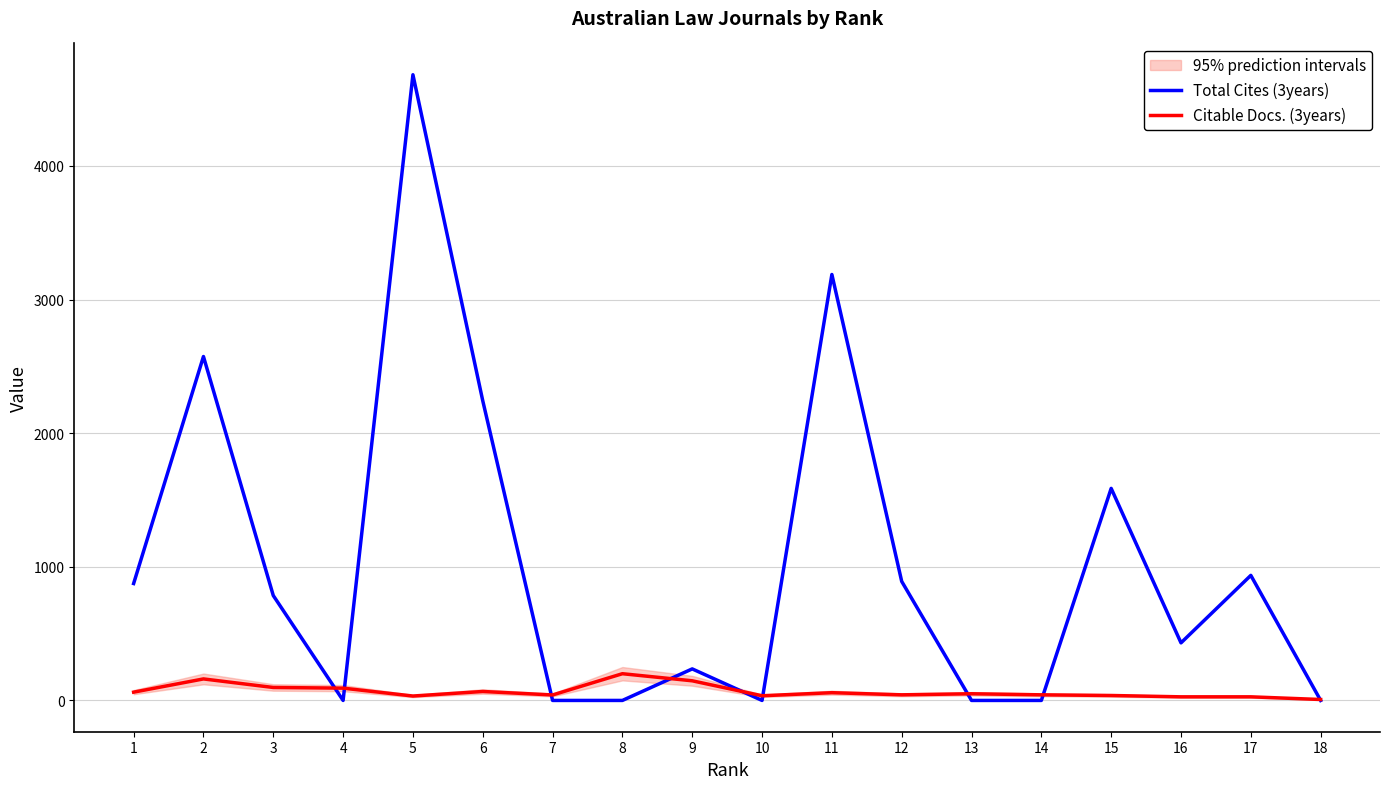

Which category has the lowest value across all series?

4